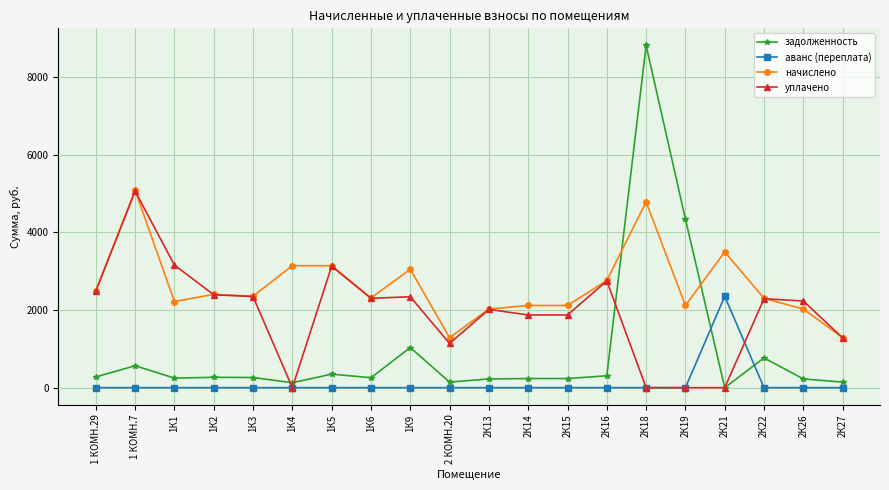

Rank the series by their average value, from lowest to highest.

аванс (переплата), задолженность, уплачено, начислено